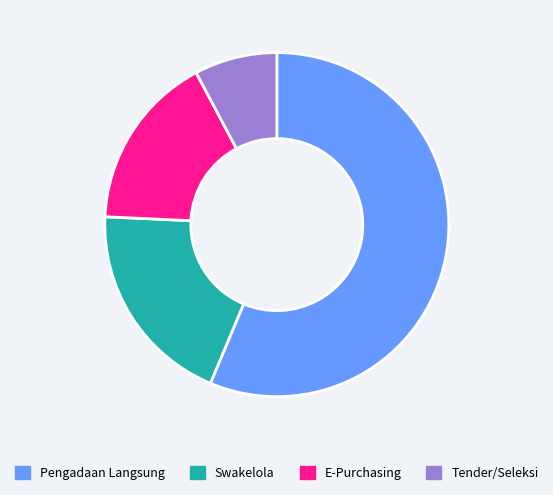

Which has a higher value, E-Purchasing or Pengadaan Langsung?

Pengadaan Langsung